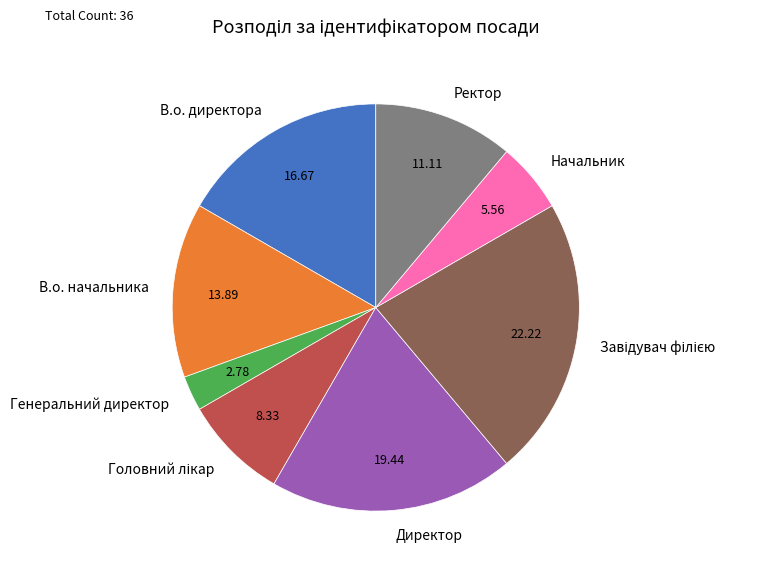

What is the ratio of the value at Директор to the value at В.о. директора?

1.2